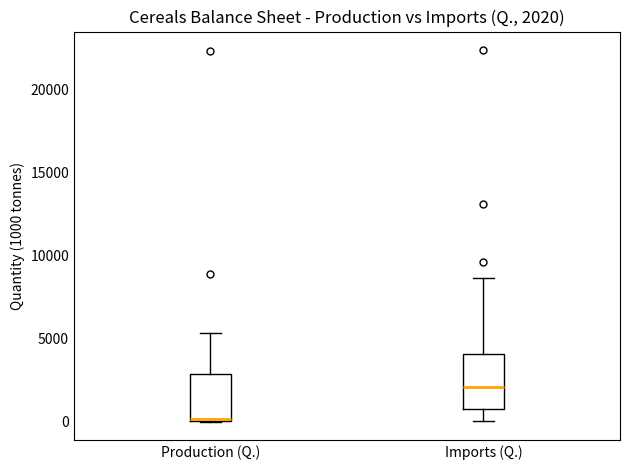

Which box has the lowest median line?

Production (Q.)